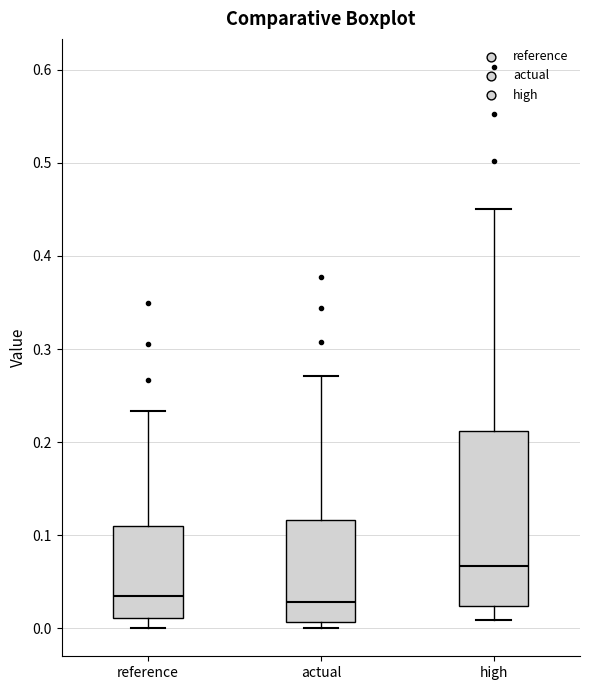

Where does the lower whisker of the box for reference end on the y-axis? The values are not printed on the chart, so give them approximately, as read against the axis.

0.00